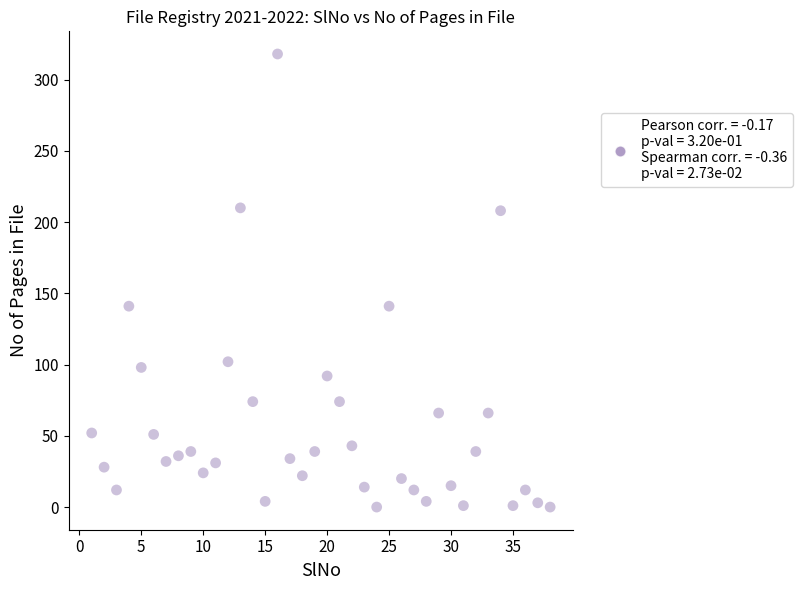

What is the range of X values (max minus min)?

37